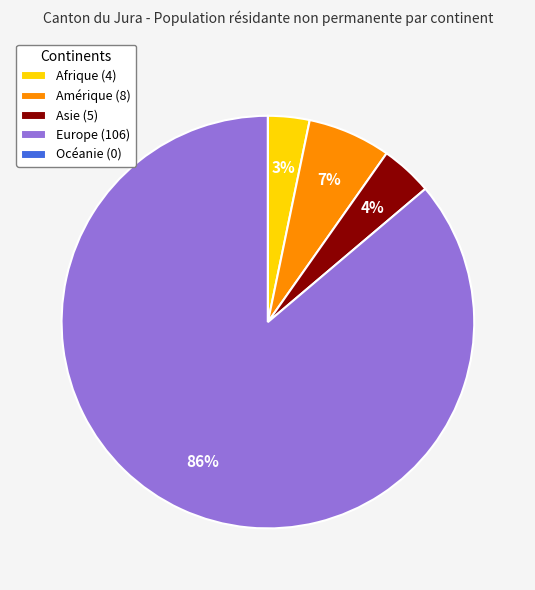

Combined, do Asie (5) and Amérique (8) account for over 50%?

No